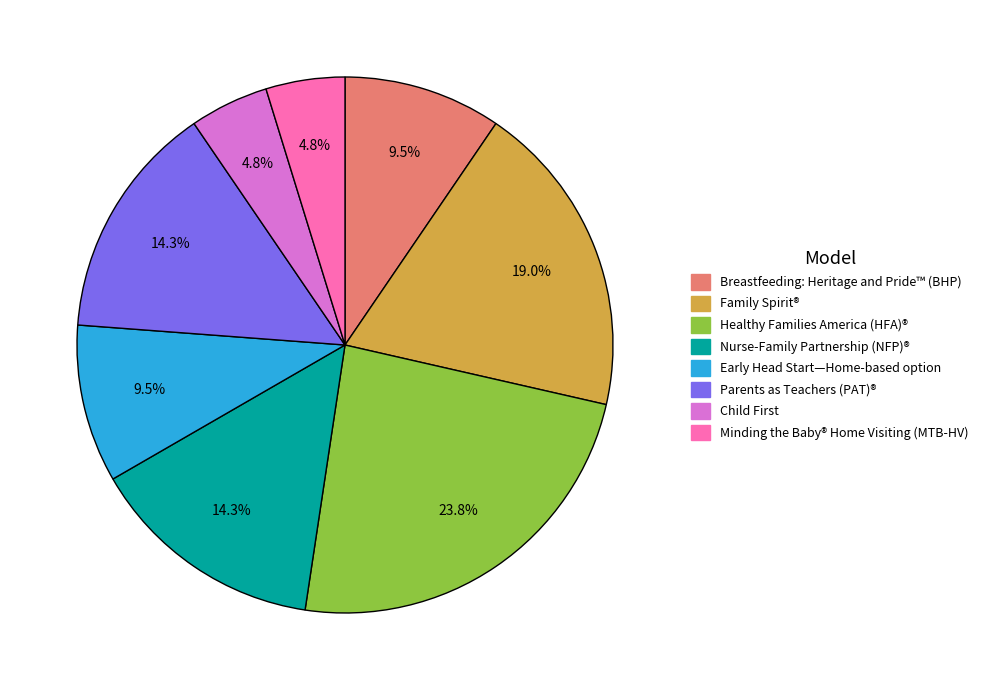

Is Breastfeeding: Heritage and Pride™ (BHP) the majority of the pie?

No